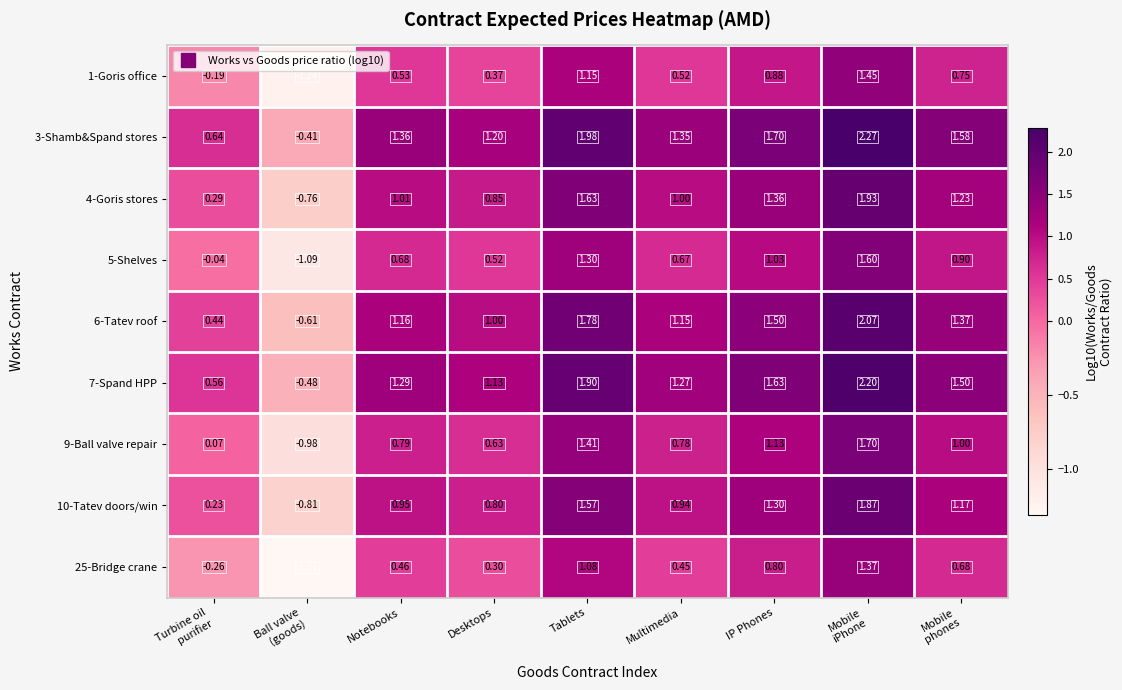

What is the total value across all series at Multimedia?

8.1